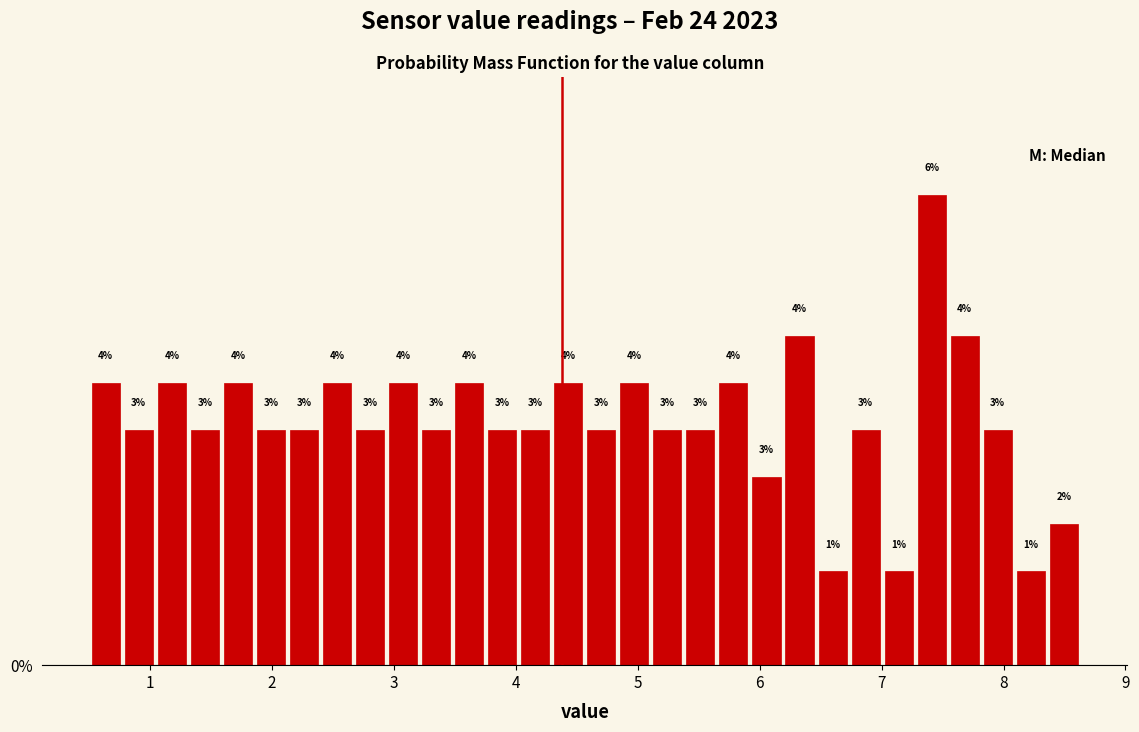

Around what value on the x-axis is the tallest bar? Give the approximate position of its centre, as read against the axis.

7.4